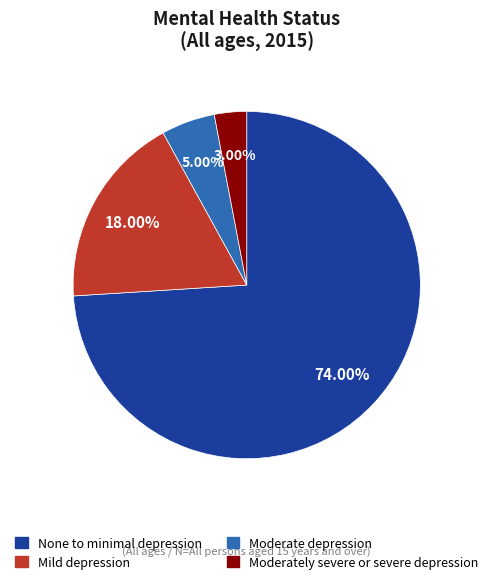

To the nearest percent, what percentage of the pie is Moderately severe or severe depression?

3%